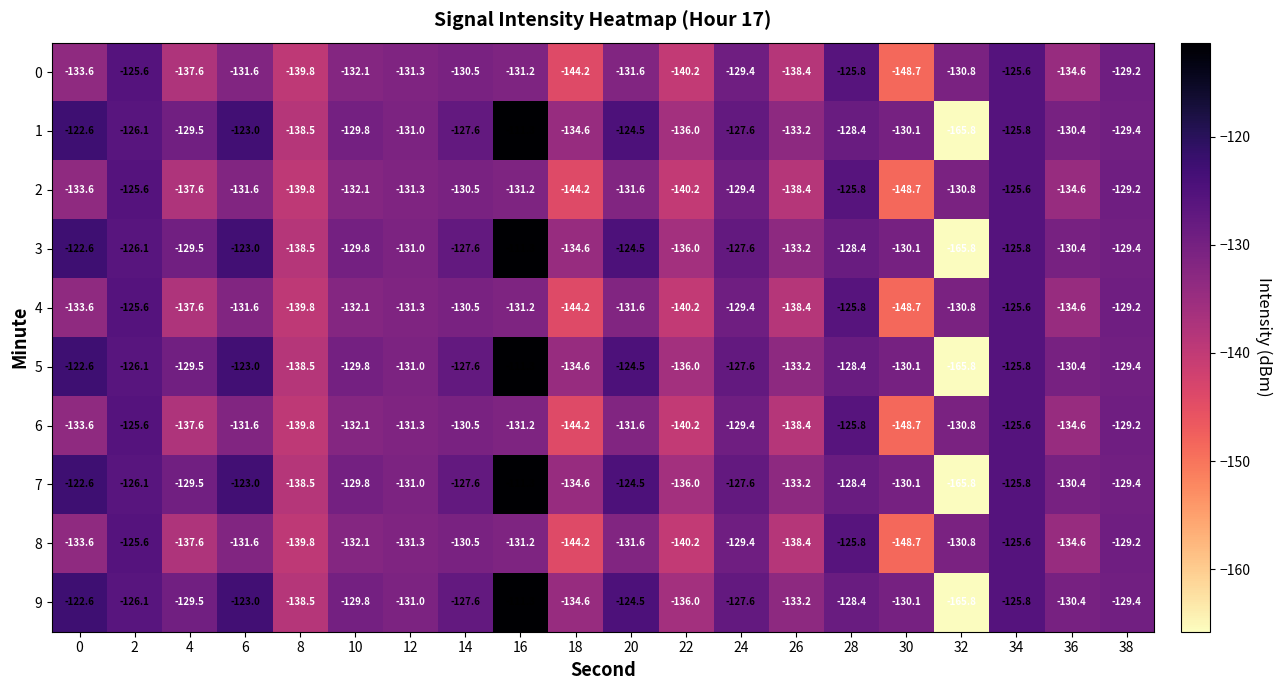

What is the greatest value displayed?

-111.3